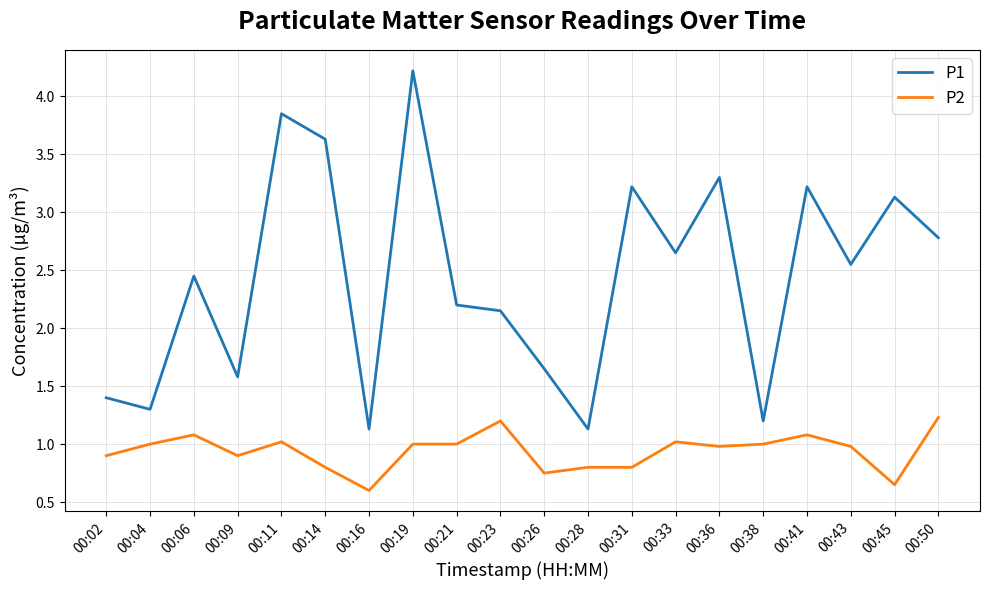

At 00:43, list the series in order from largest to smallest.

P1, P2